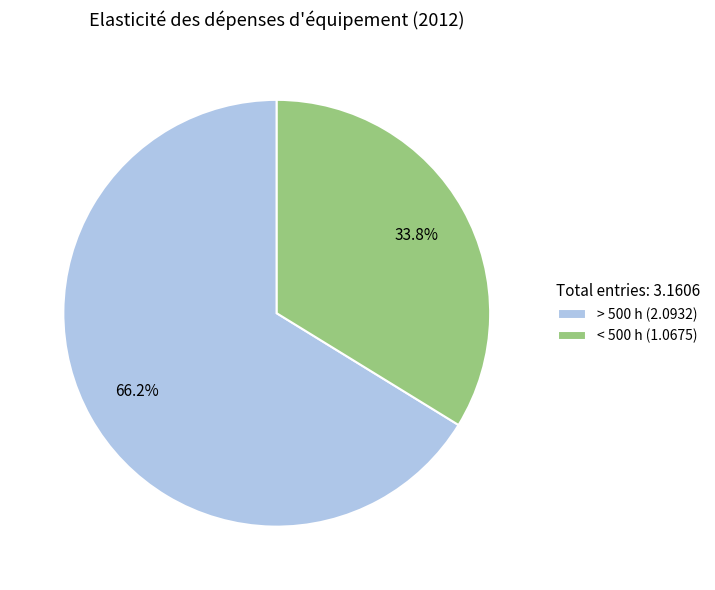

To the nearest percent, what percentage of the pie is > 500 h?

66%